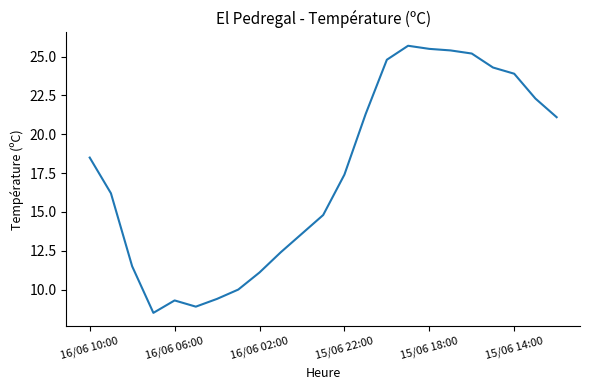

What is the difference between the maximum and minimum values?

17.2